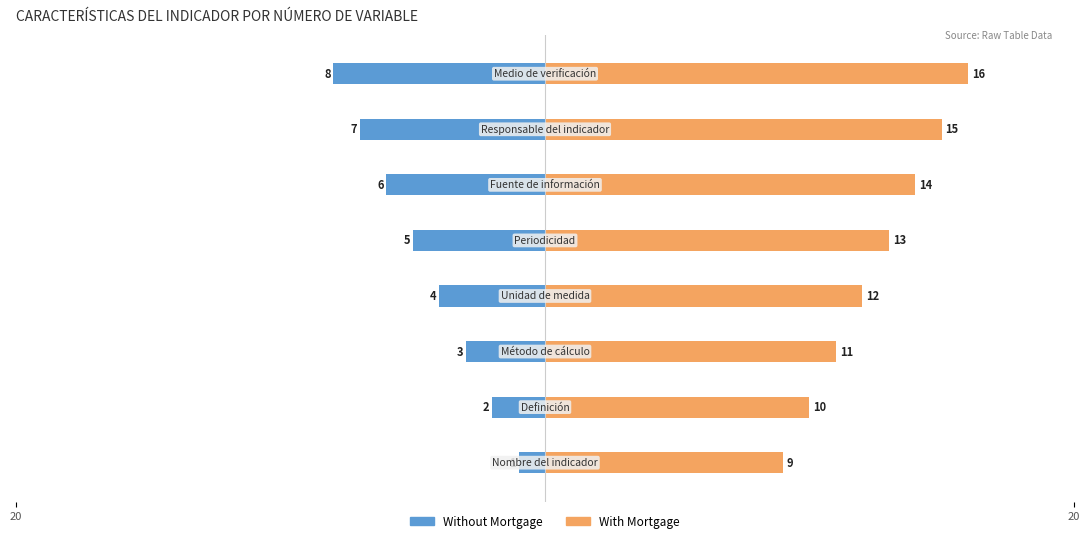

Is the value of With Mortgage at 3 greater than the value of Without Mortgage at 4?

Yes